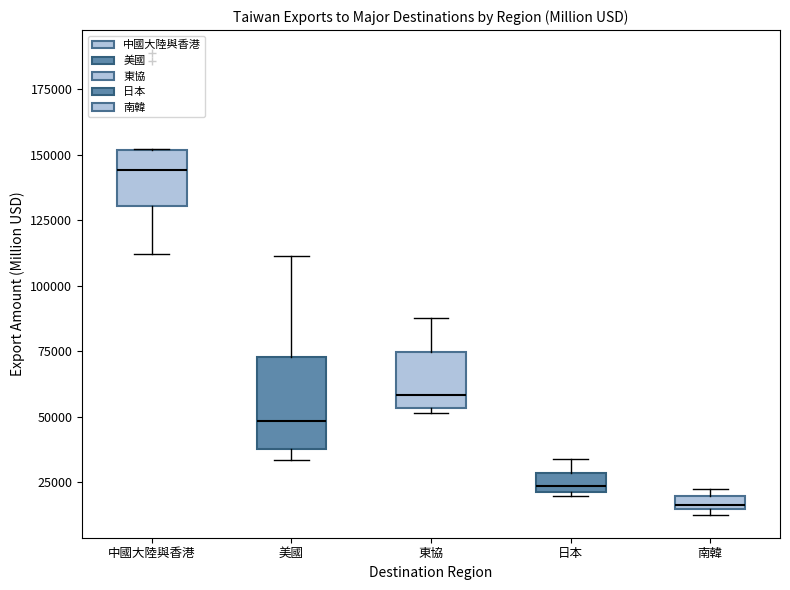

Comparing the boxes themselves (not the whiskers), which one is the tallest?

美國